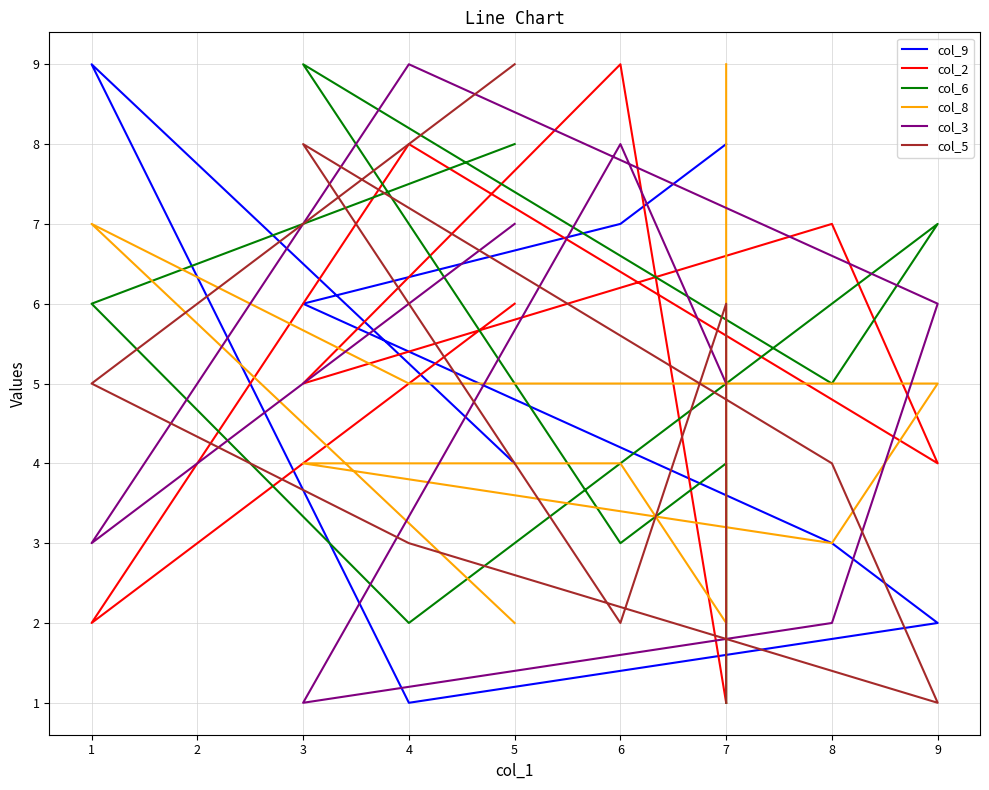

The col_9 series shows 11 at 6. True or false?

False